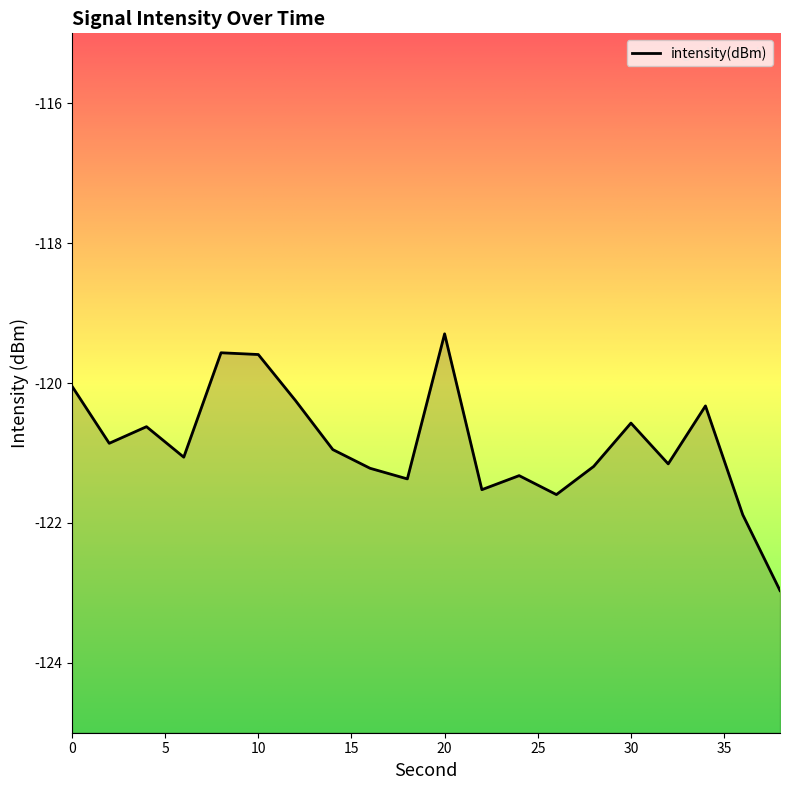

Count the number of categories in the chart.

20